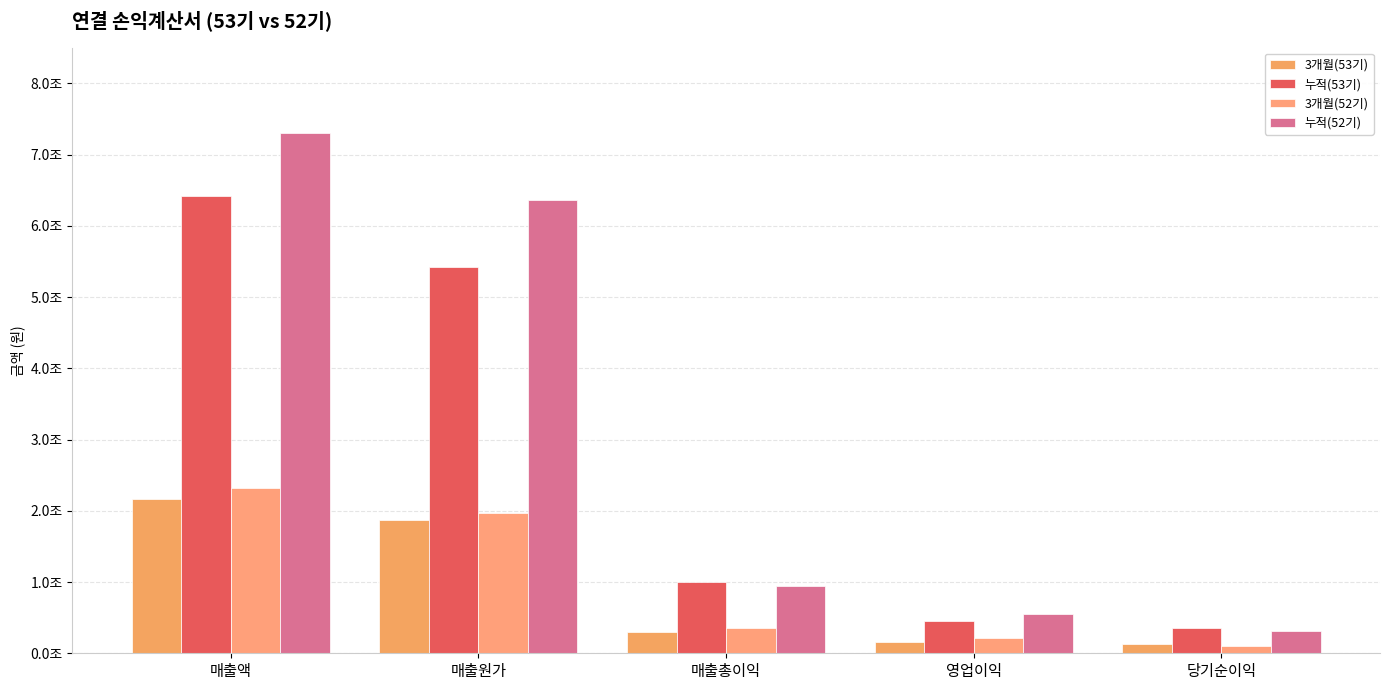

What is the spread (max minus min) of values at 영업이익?

393252851384